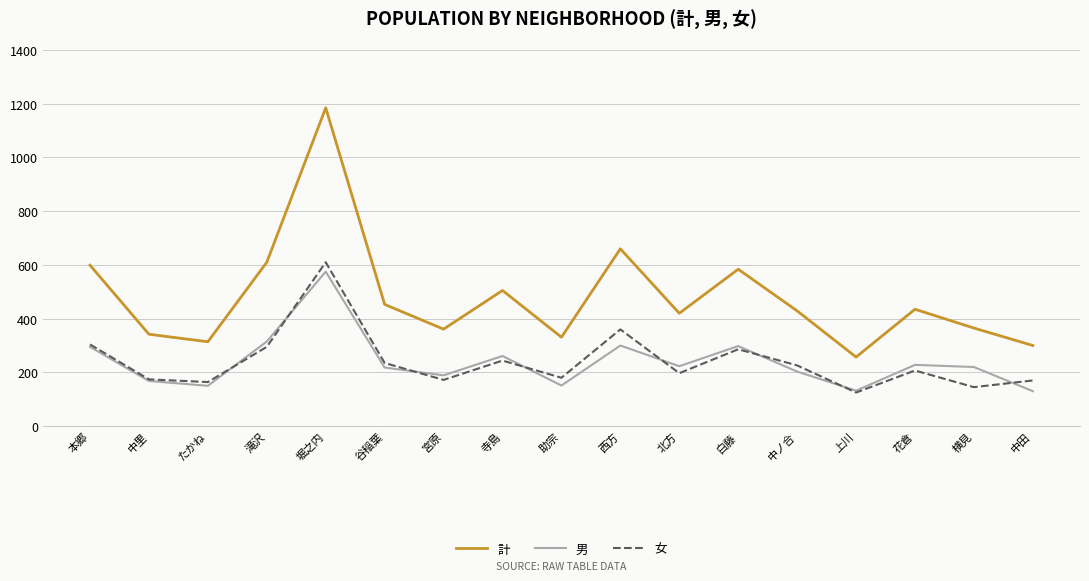

What are all the series names shown in the legend?

計, 男, 女